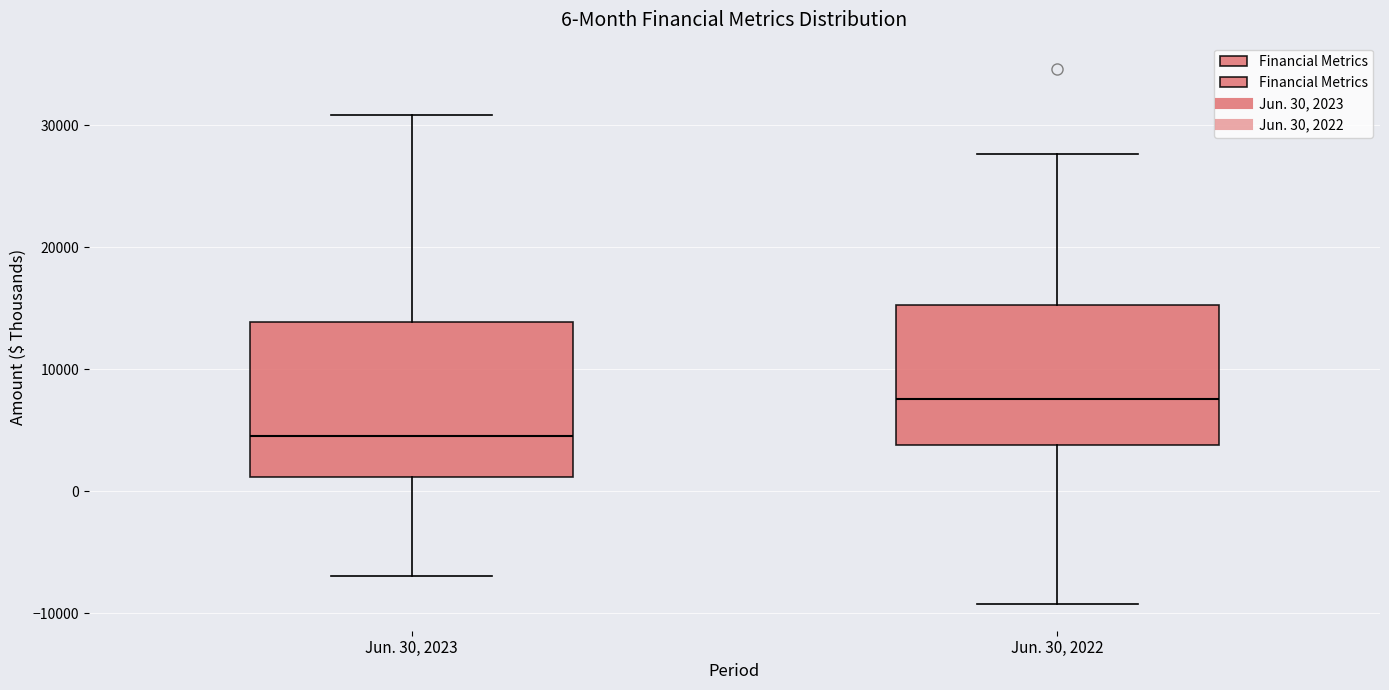

Which box is the tallest, from its lower edge to its upper edge?

Jun. 30, 2023